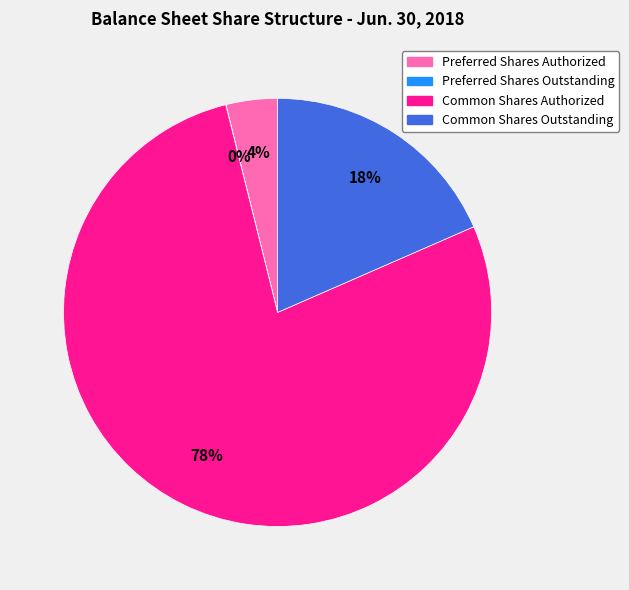

Combined, do Common Shares Authorized and Common Shares Outstanding account for over 50%?

Yes